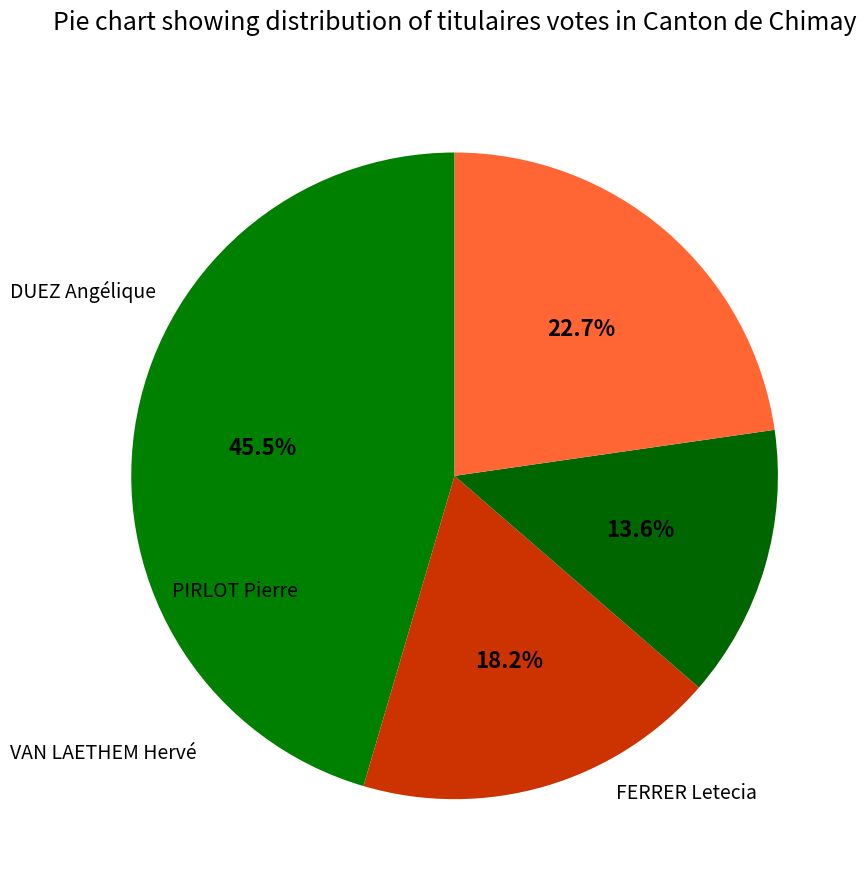

The FERRER Letecia slice represents 23% of the pie. True or false?

True